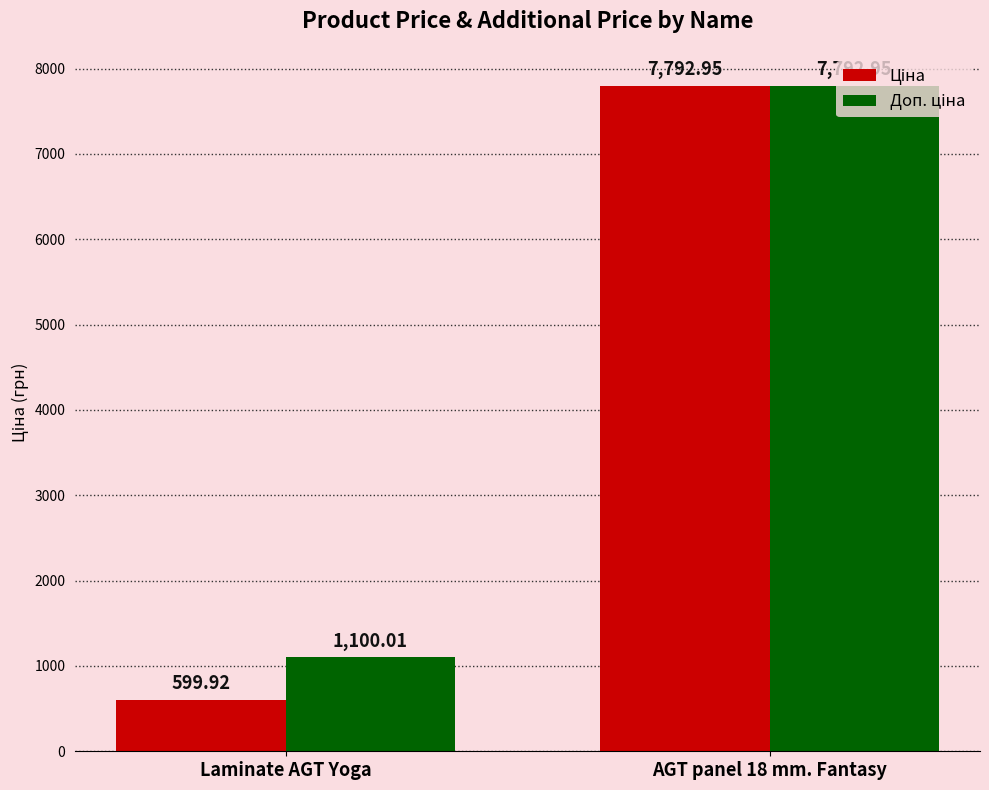

What is the total value across all series at Laminate AGT Yoga?

1699.9